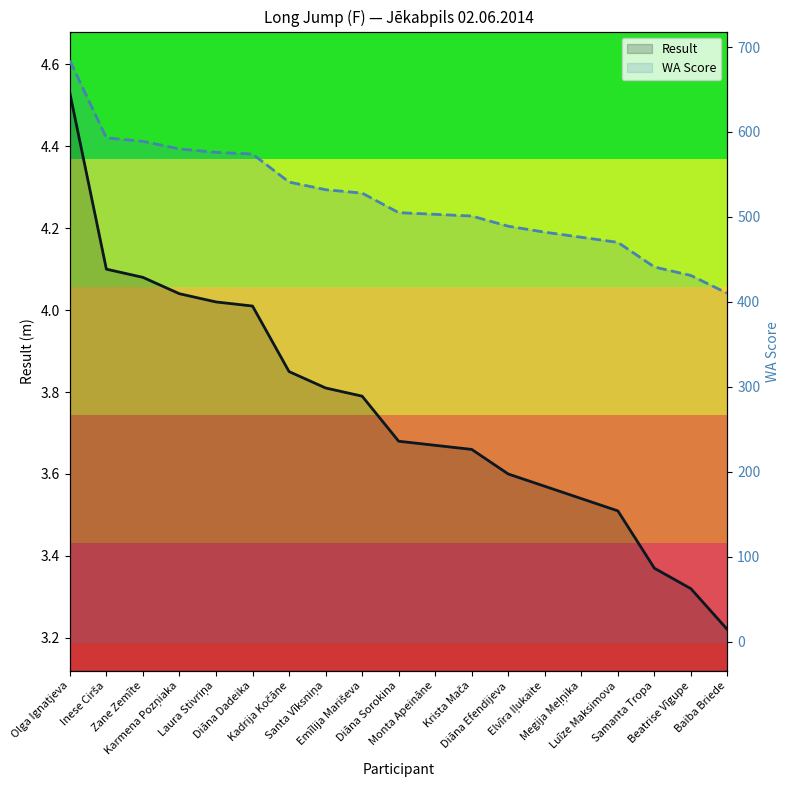

How many lines are shown in the chart?

2